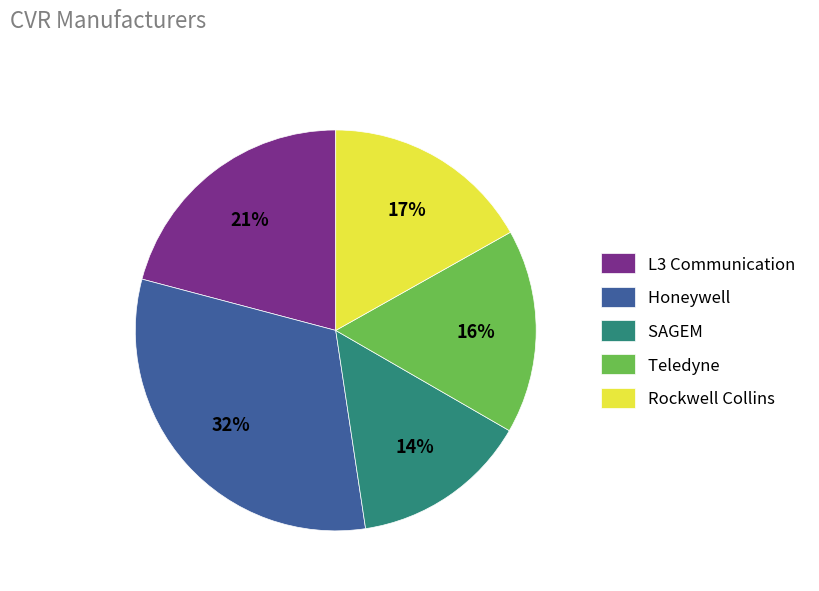

To the nearest percent, what percentage of the pie is L3 Communication?

21%